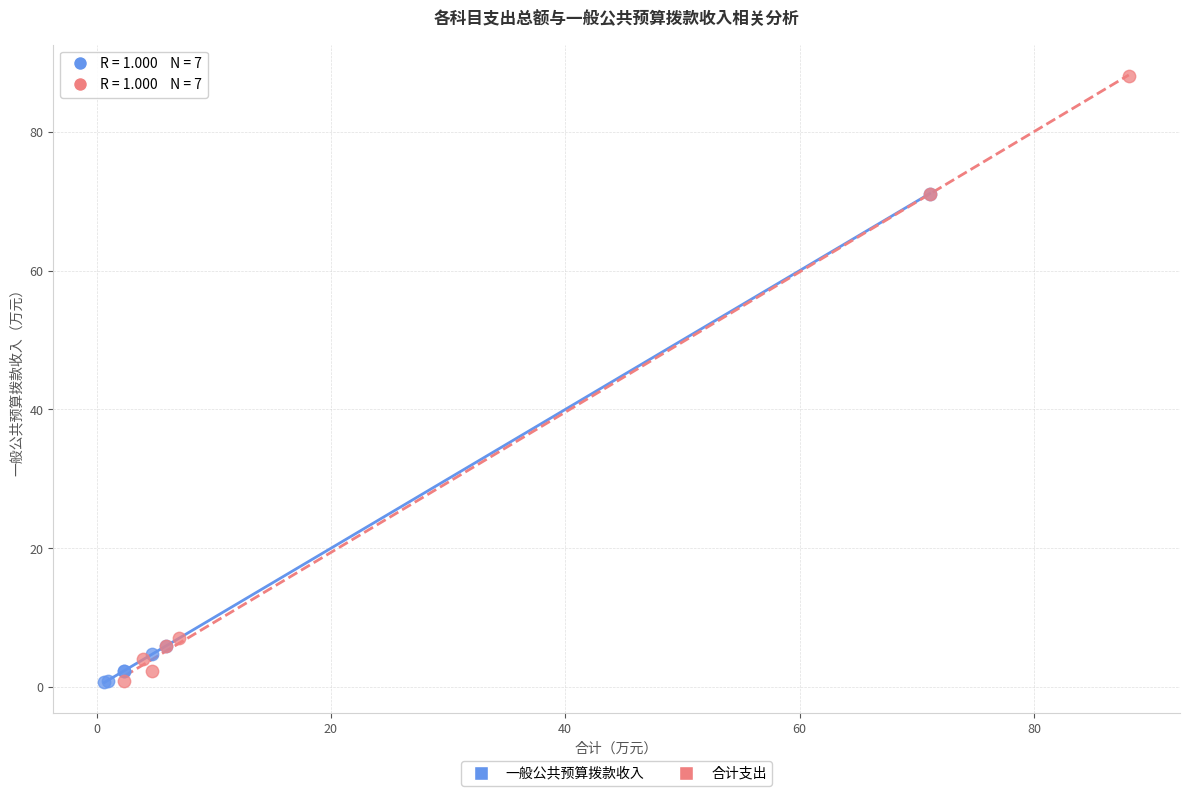

Which series has the largest Y range (max minus min)?

合计支出